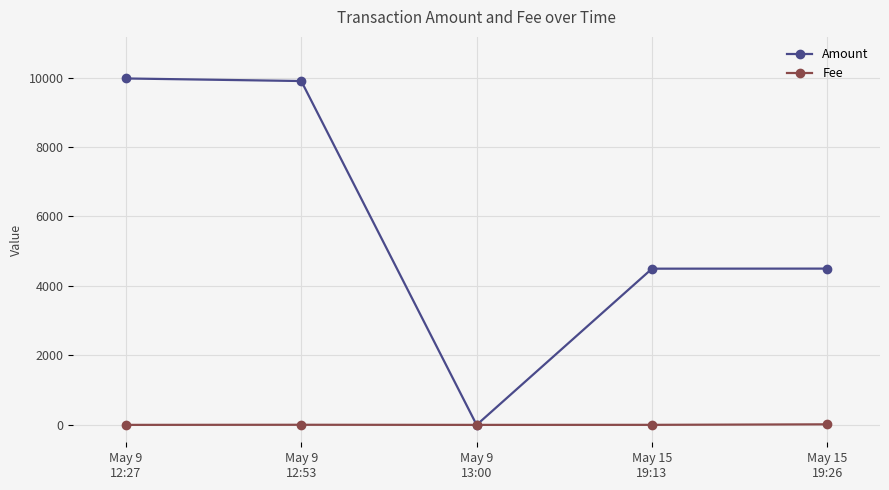

Which series has the widest spread of values?

Amount